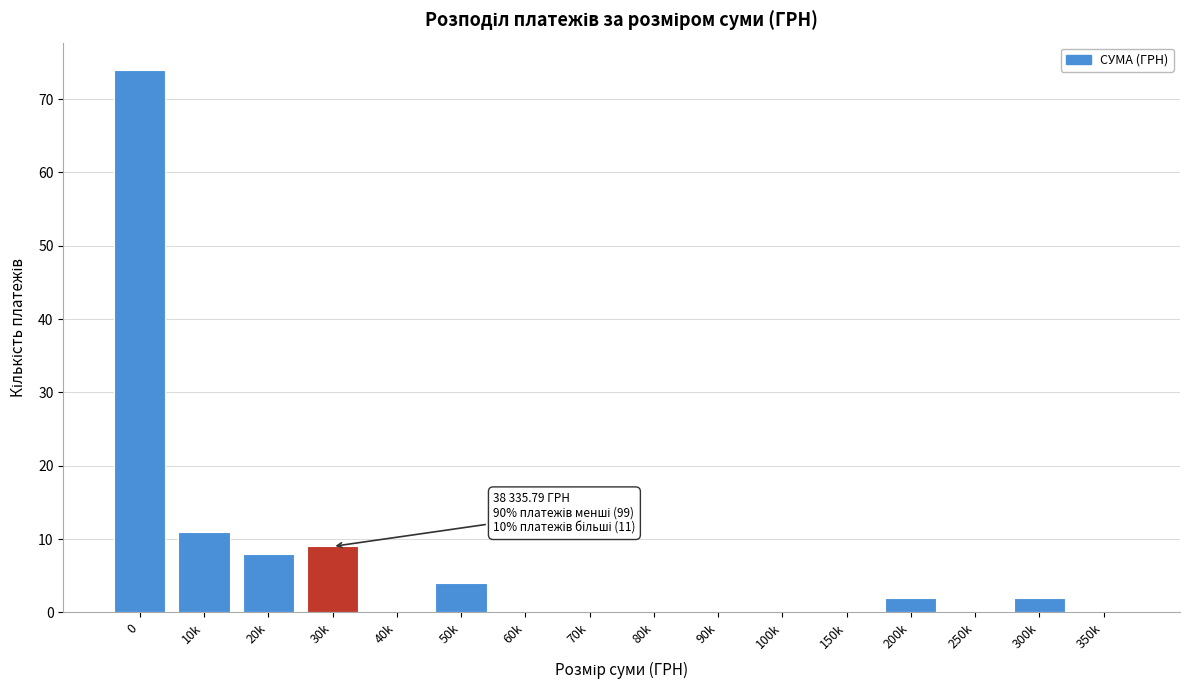

Reading left to right, list all the values displayed in this chart.

0=74	10k=11	20k=8	30k=9	40k=0	50k=4	60k=0	70k=0	80k=0	90k=0	100k=0	150k=0	200k=2	250k=0	300k=2	350k=0